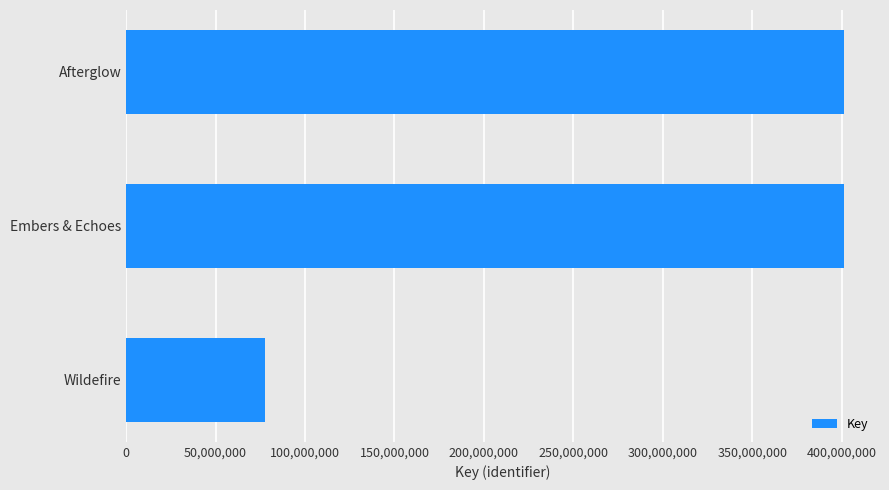

Read the value at Embers & Echoes, to the nearest 50.

401325500